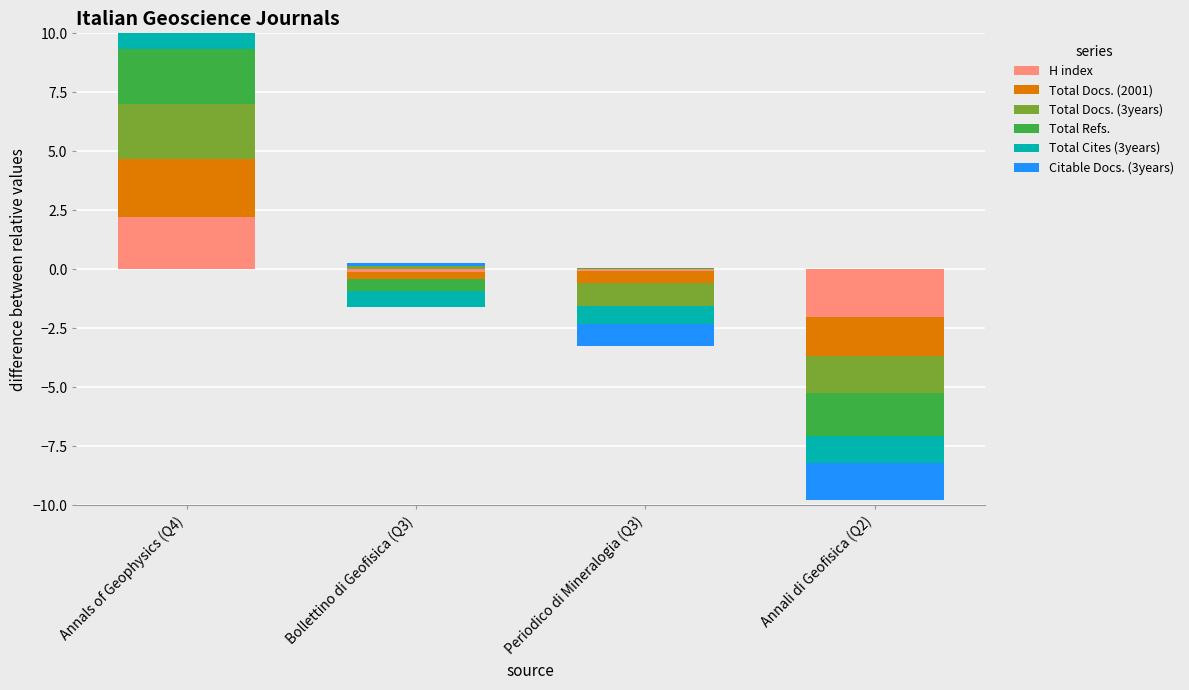

Rank the categories by Total Docs. (2001) value from highest to lowest.

Annals of Geophysics (Q4), Bollettino di Geofisica (Q3), Periodico di Mineralogia (Q3), Annali di Geofisica (Q2)